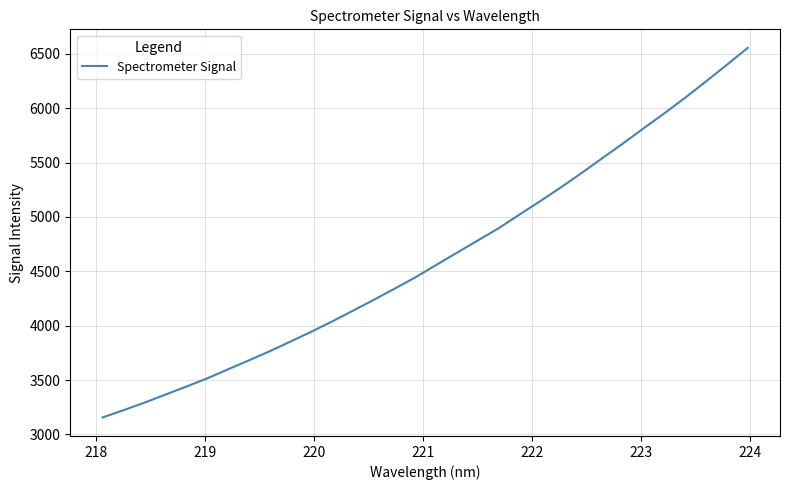

What is the smallest value displayed?

3155.8